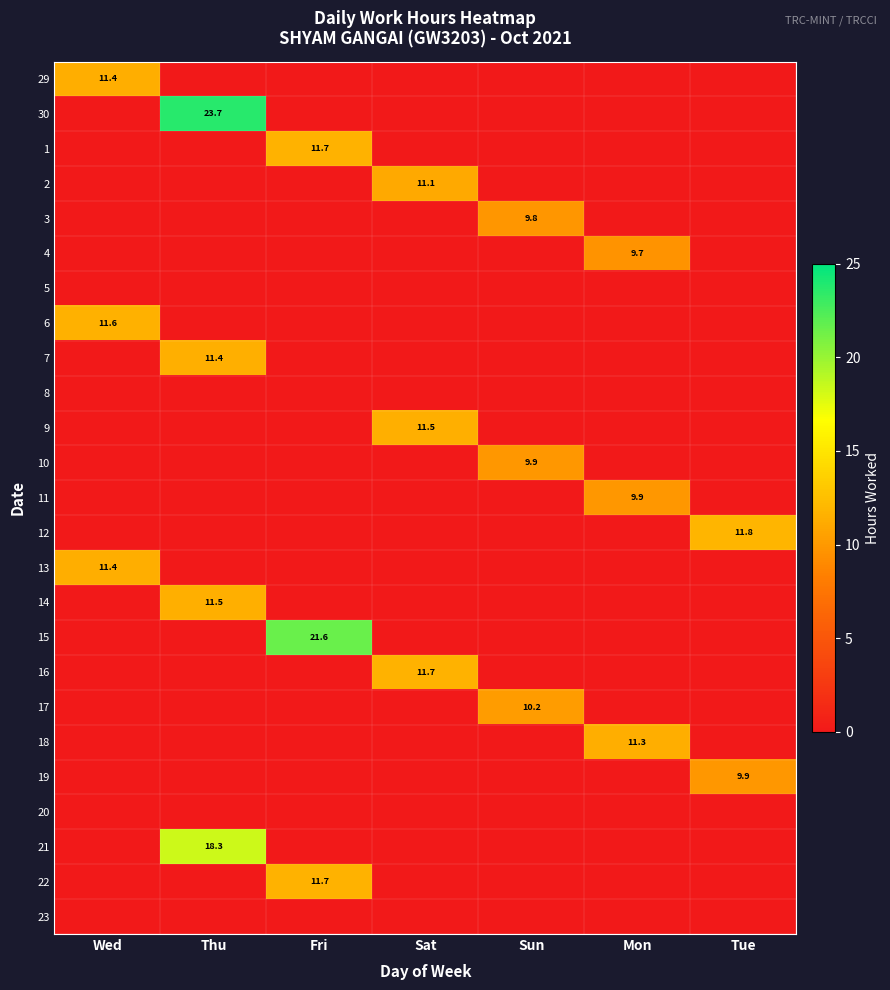

Rank the series by their maximum value, from lowest to highest.

5, 8, 20, 23, 4, 3, 10, 19, 11, 17, 2, 18, 29, 13, 7, 14, 9, 6, 1, 16, 22, 12, 21, 15, 30